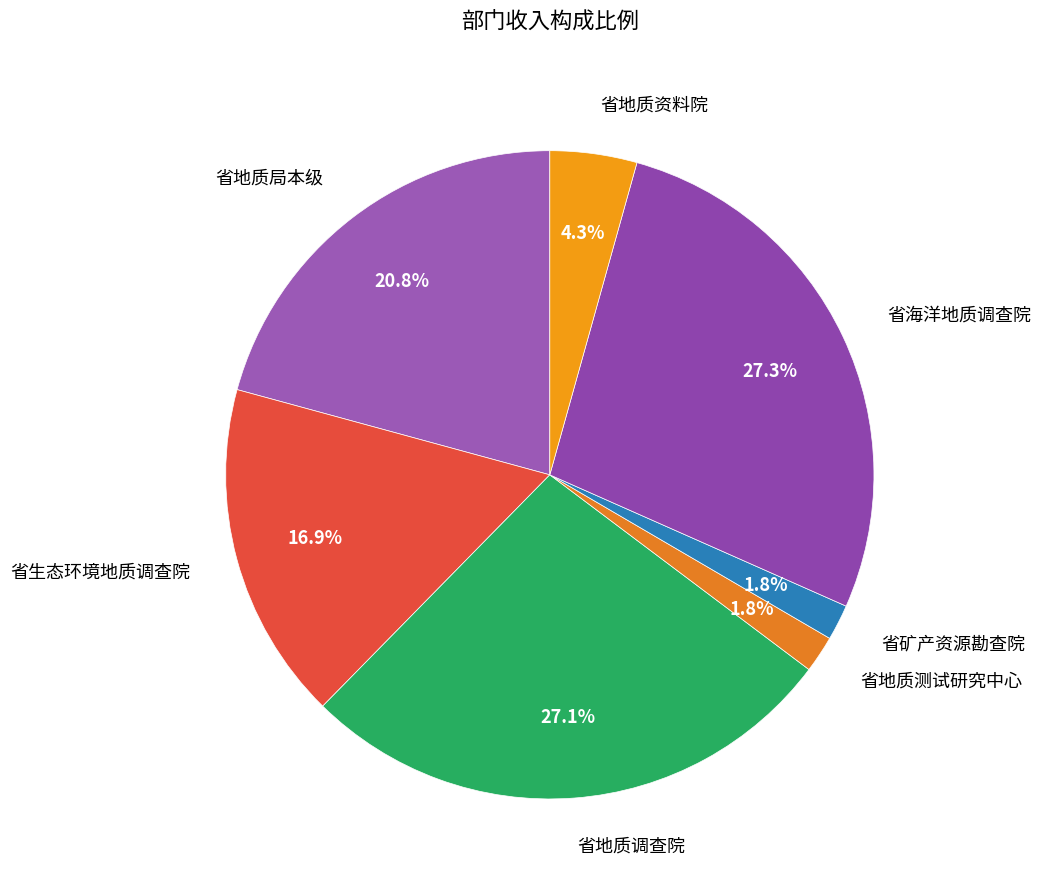

Count the number of slices in the pie.

7